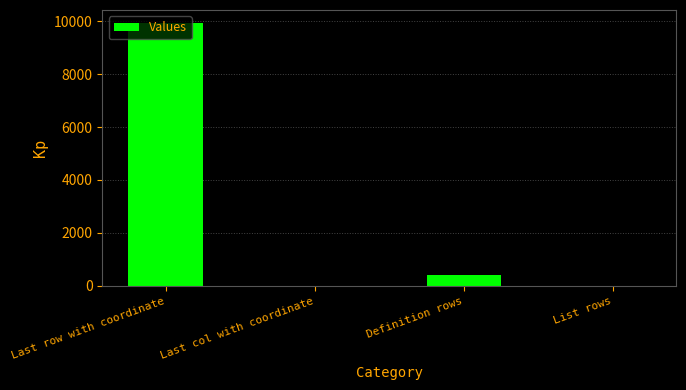

What is the change in value from Definition rows to List rows?

-397